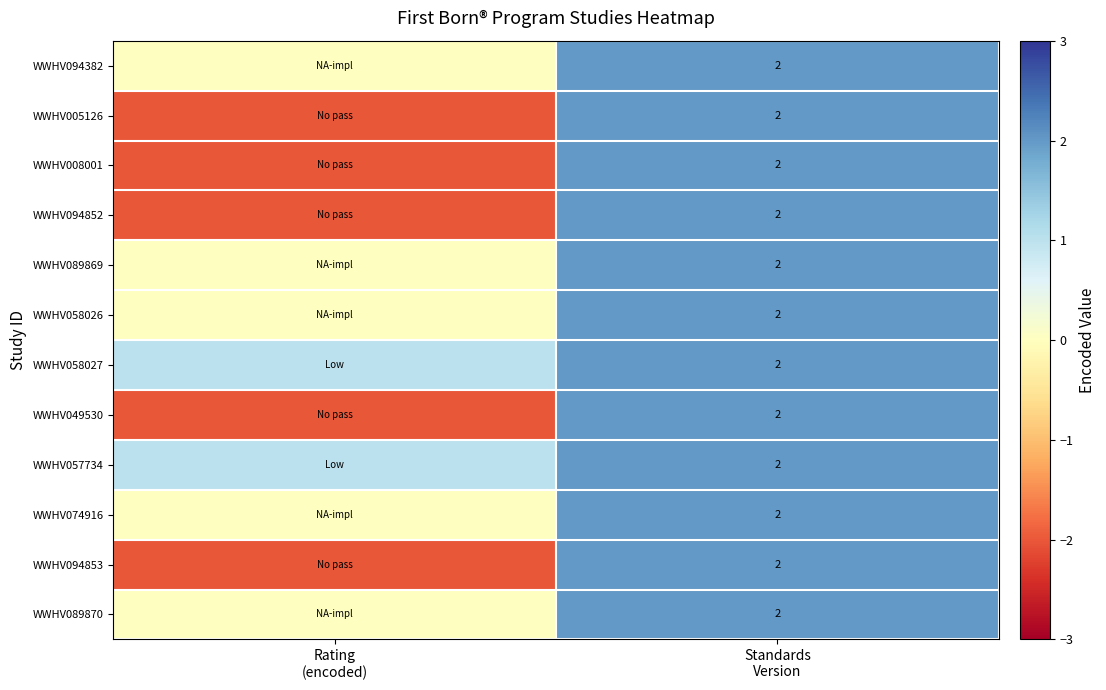

How many data points in WWHV057734 are less than 2?

1